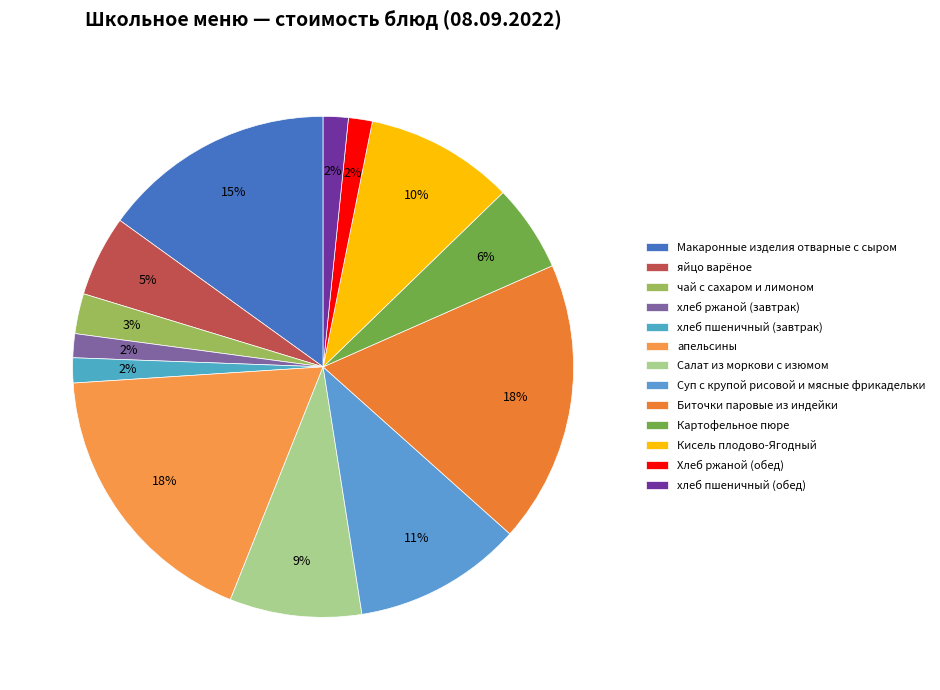

Does any single category account for the majority?

No